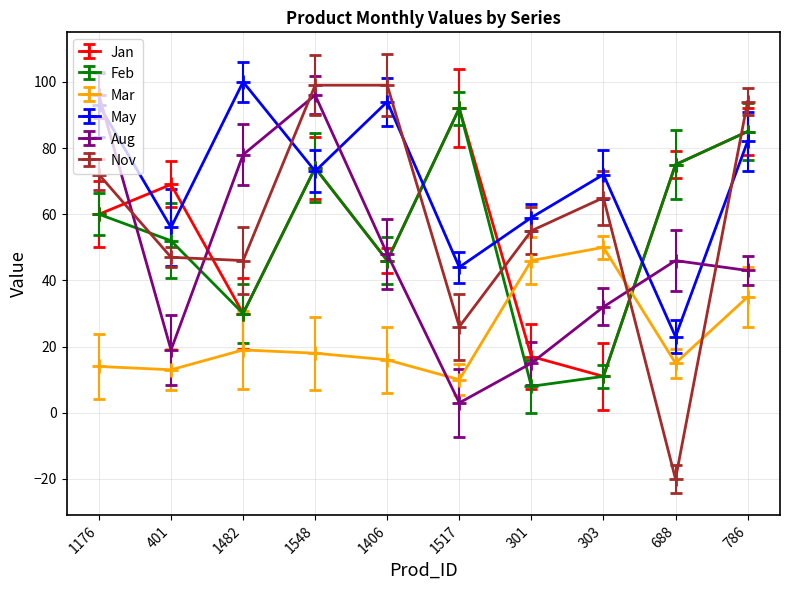

Which series changed the most between 1517 and 786?

Nov